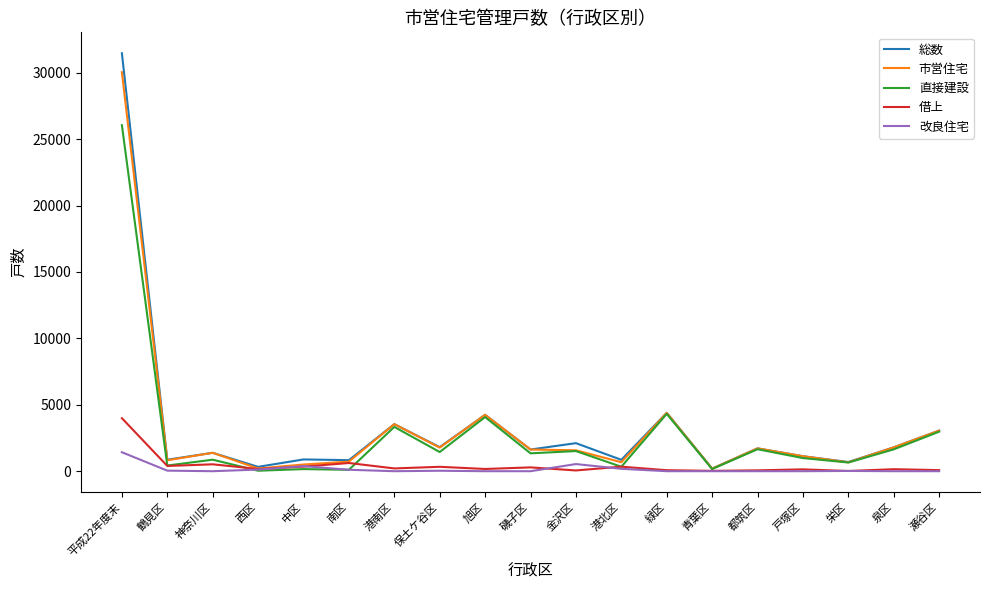

True or false: 総数 has a value of 2939 at 都筑区.

False